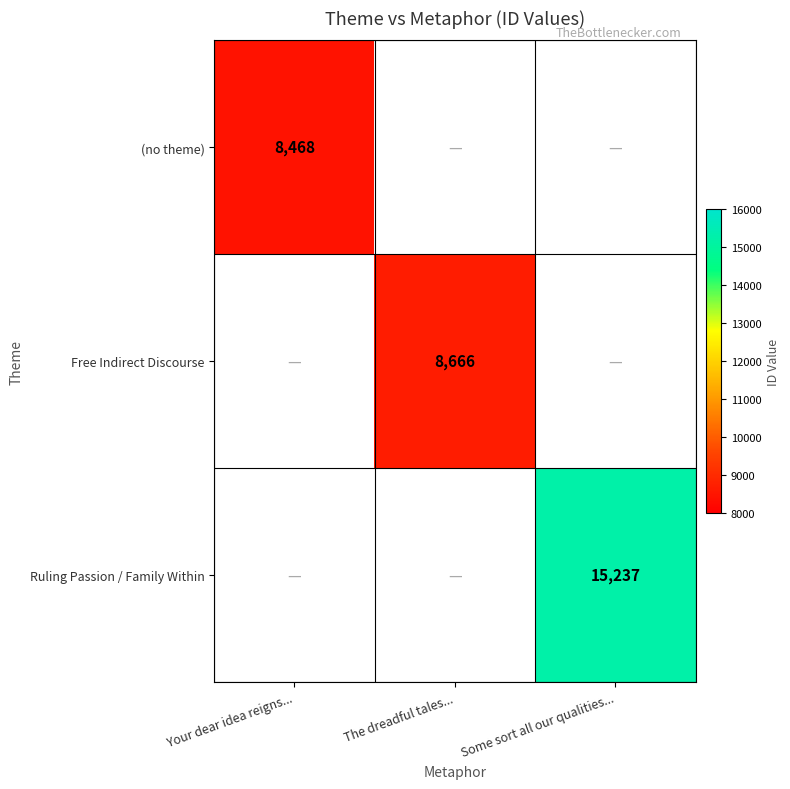

True or false: (no theme) has a value of 8468 at Your dear idea reigns....

True